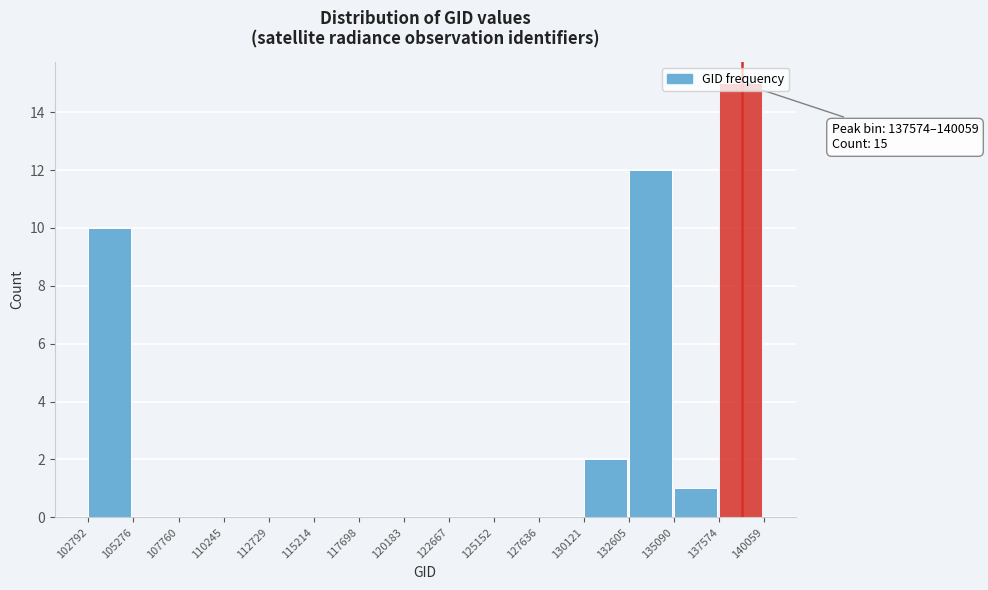

Over which range of the x-axis is the bar tallest?

137574 to 140059